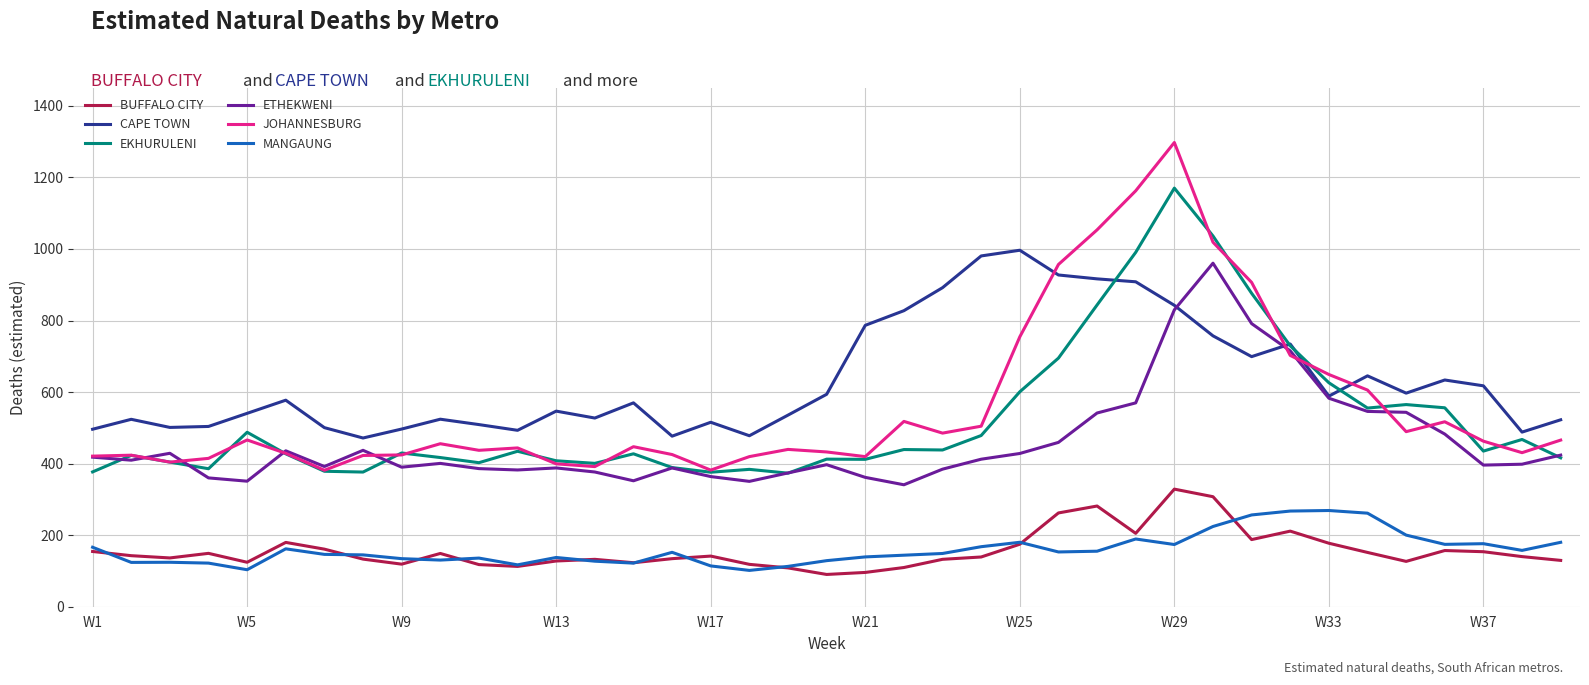

Which series has the largest total across all categories?

CAPE TOWN